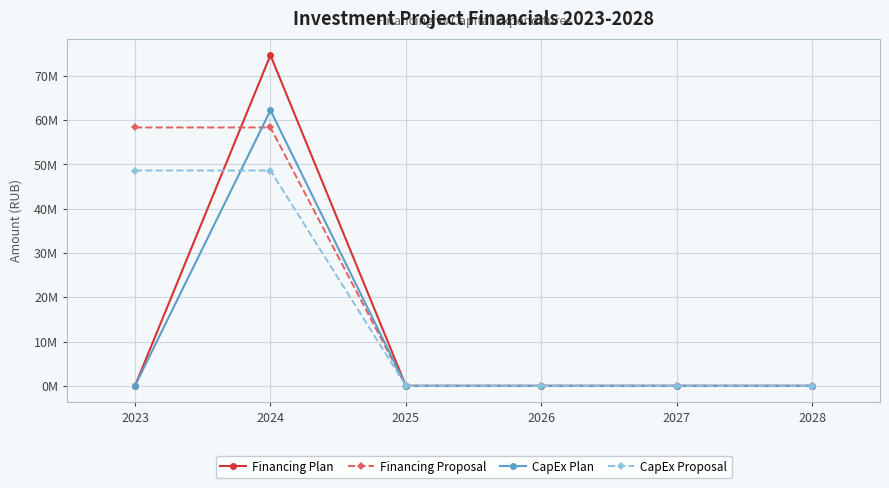

At how many categories does at least one series exceed 57721335?

2